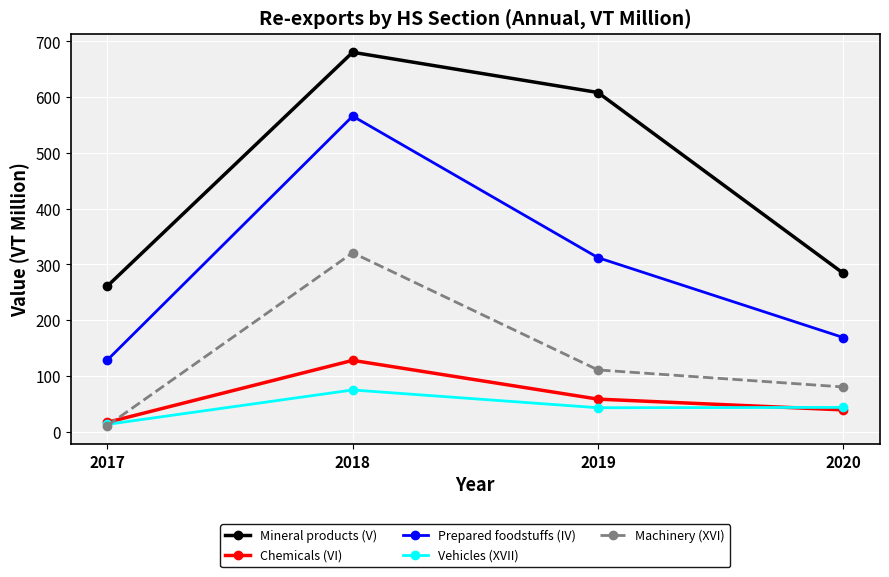

Where does the Prepared foodstuffs (IV) series first go above 312?

2018